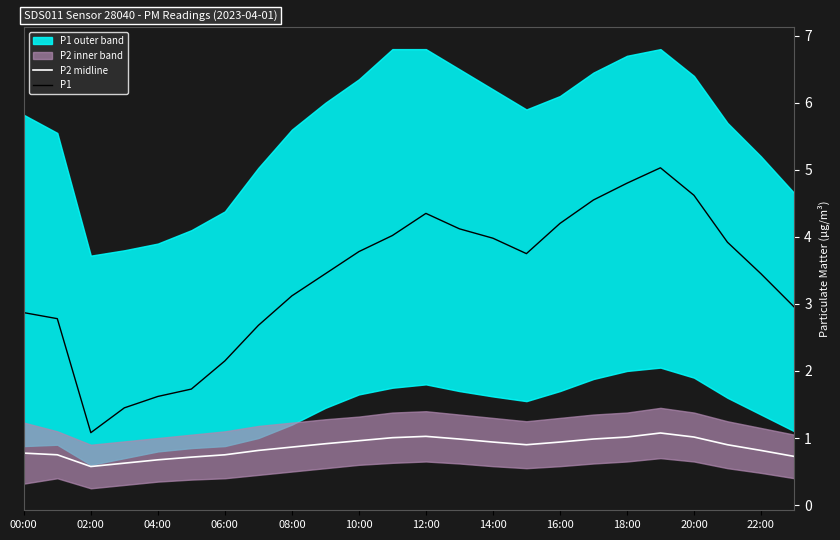

Which category has the lowest value in the P1 series?

02:00